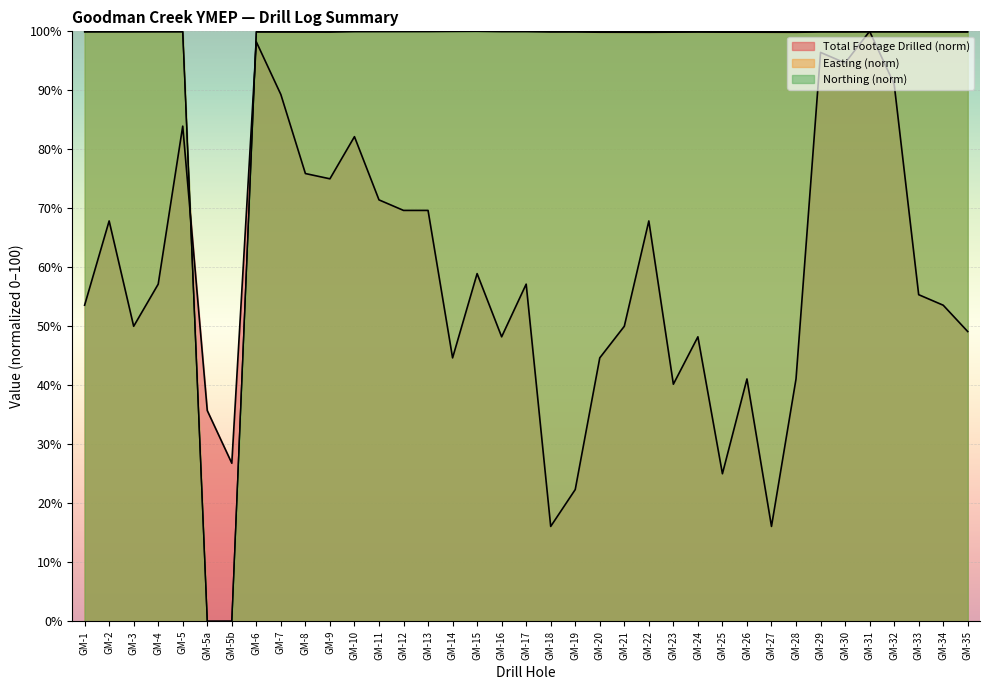

At which label is Total Footage Drilled closest to 58?

GM-4